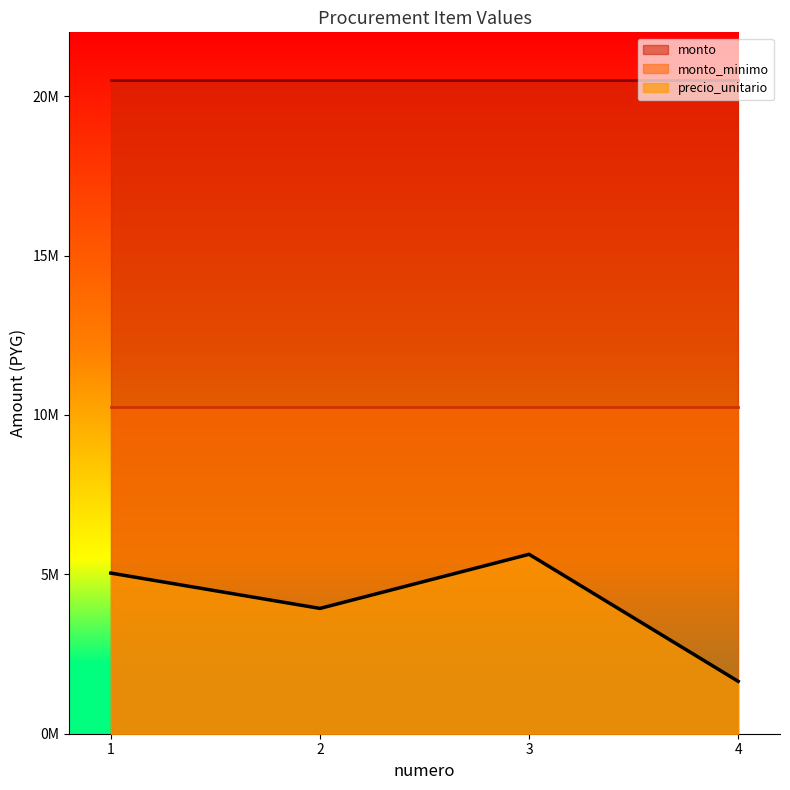

What is the value of the monto point at the 2nd from the left?

20500000